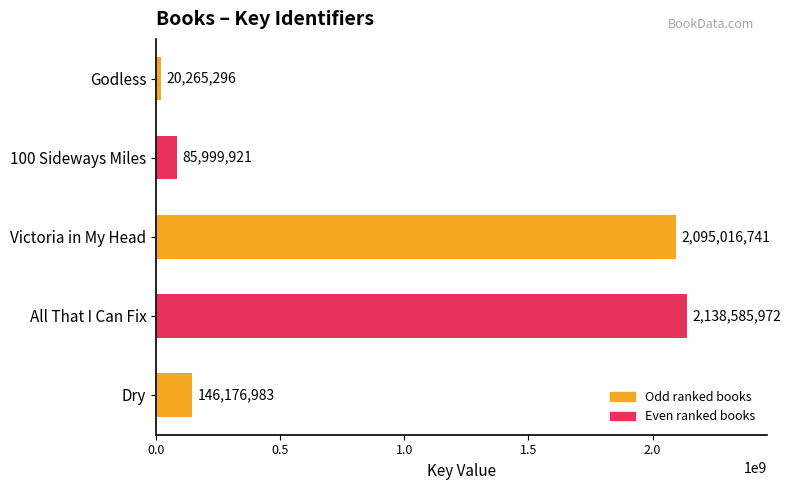

What is the difference between the maximum and minimum values?

2118320676